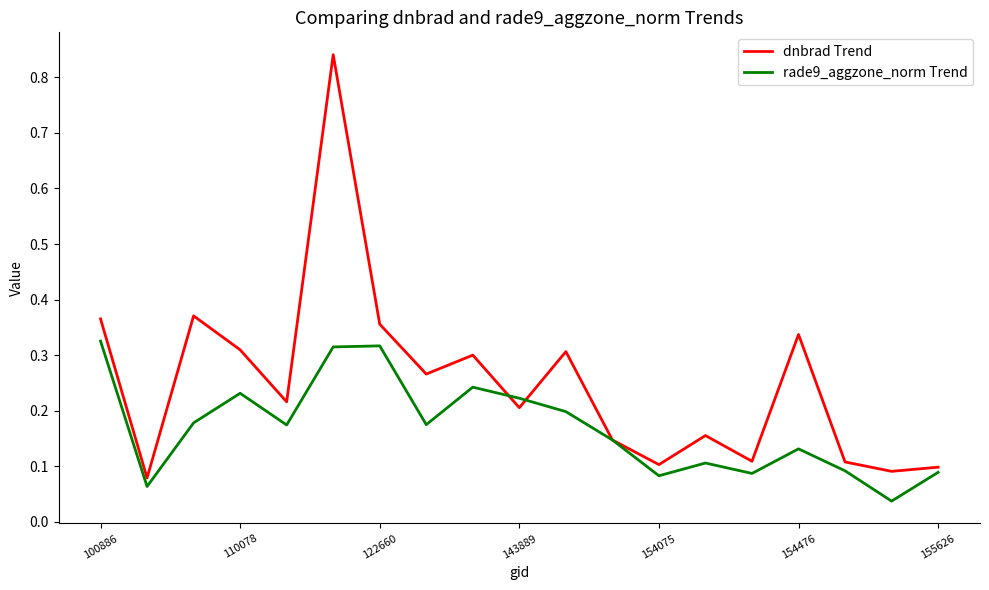

Which series has the largest range (max minus min)?

dnbrad Trend